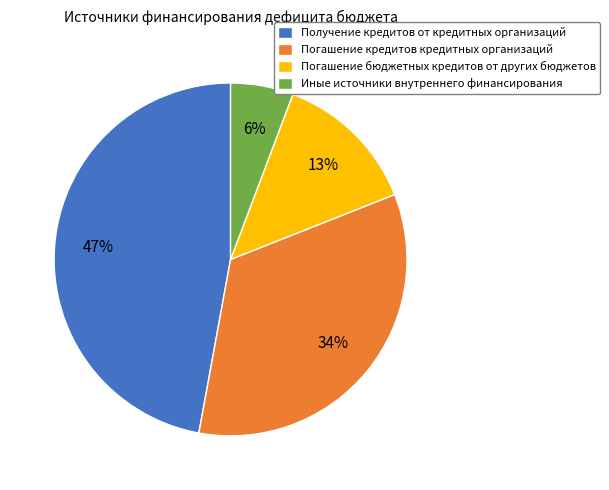

Do Получение кредитов от кредитных организаций and Погашение кредитов кредитных организаций together represent more than half of the pie?

Yes